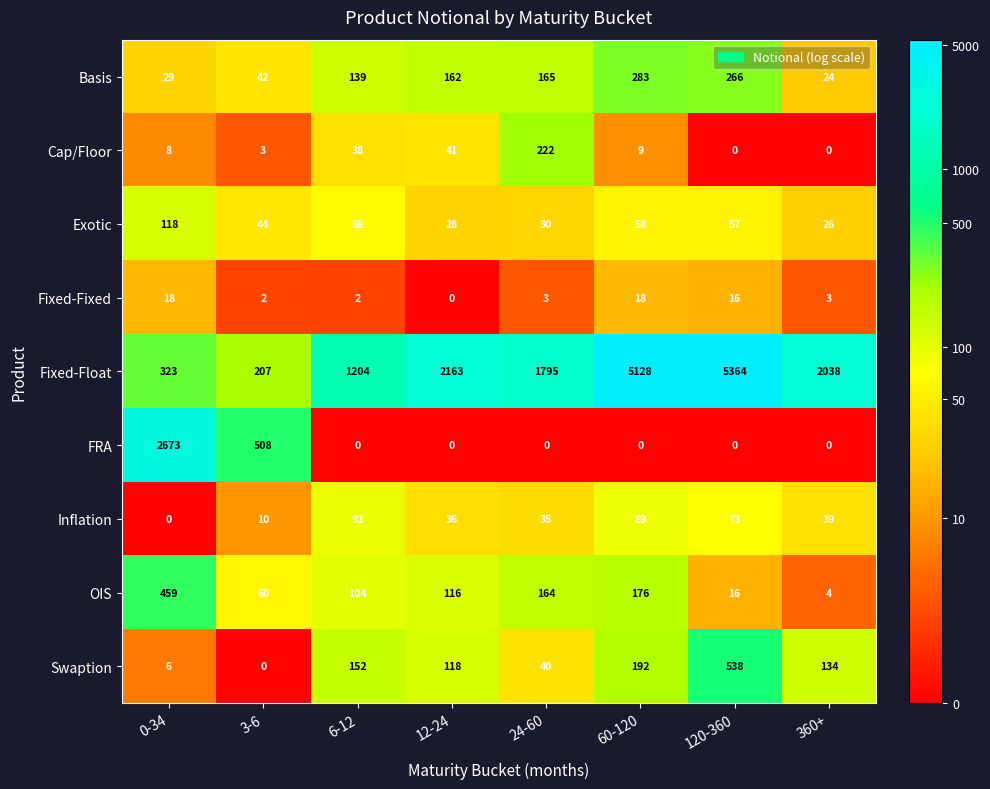

Rank the series at 24-60 from highest to lowest value.

Fixed-Float, Cap/Floor, Basis, OIS, Swaption, Inflation, Exotic, Fixed-Fixed, FRA